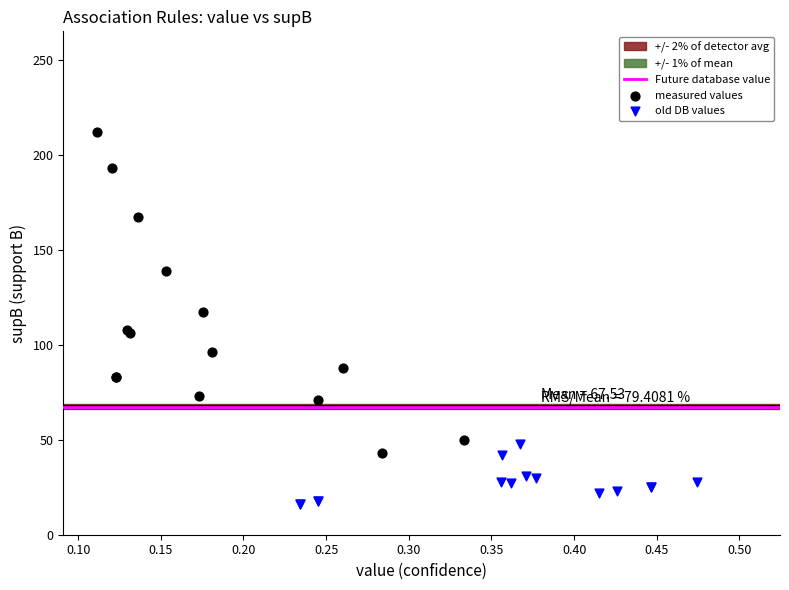

Which series contains the lowest Y value?

old DB values